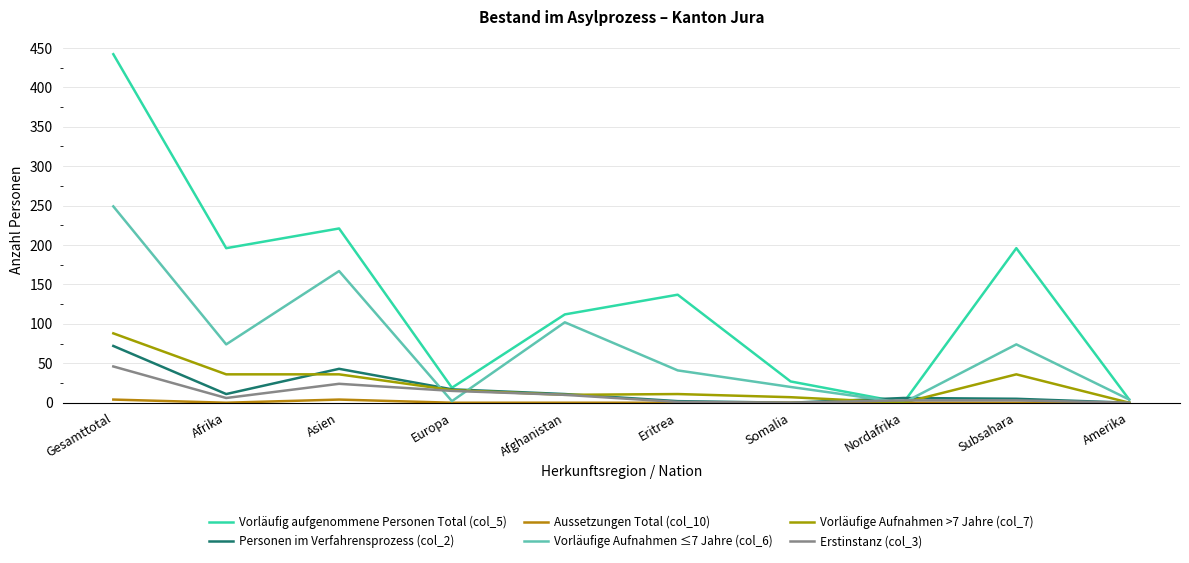

True or false: Vorläufig aufgenommene Personen Total (col_5) has more than 1 points higher than both neighbors.

True